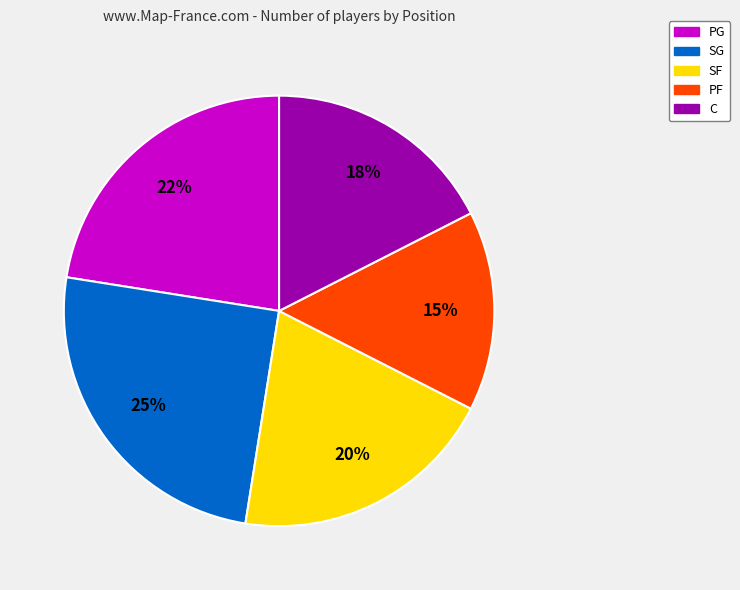

True or false: SG accounts for 39% of the total.

False